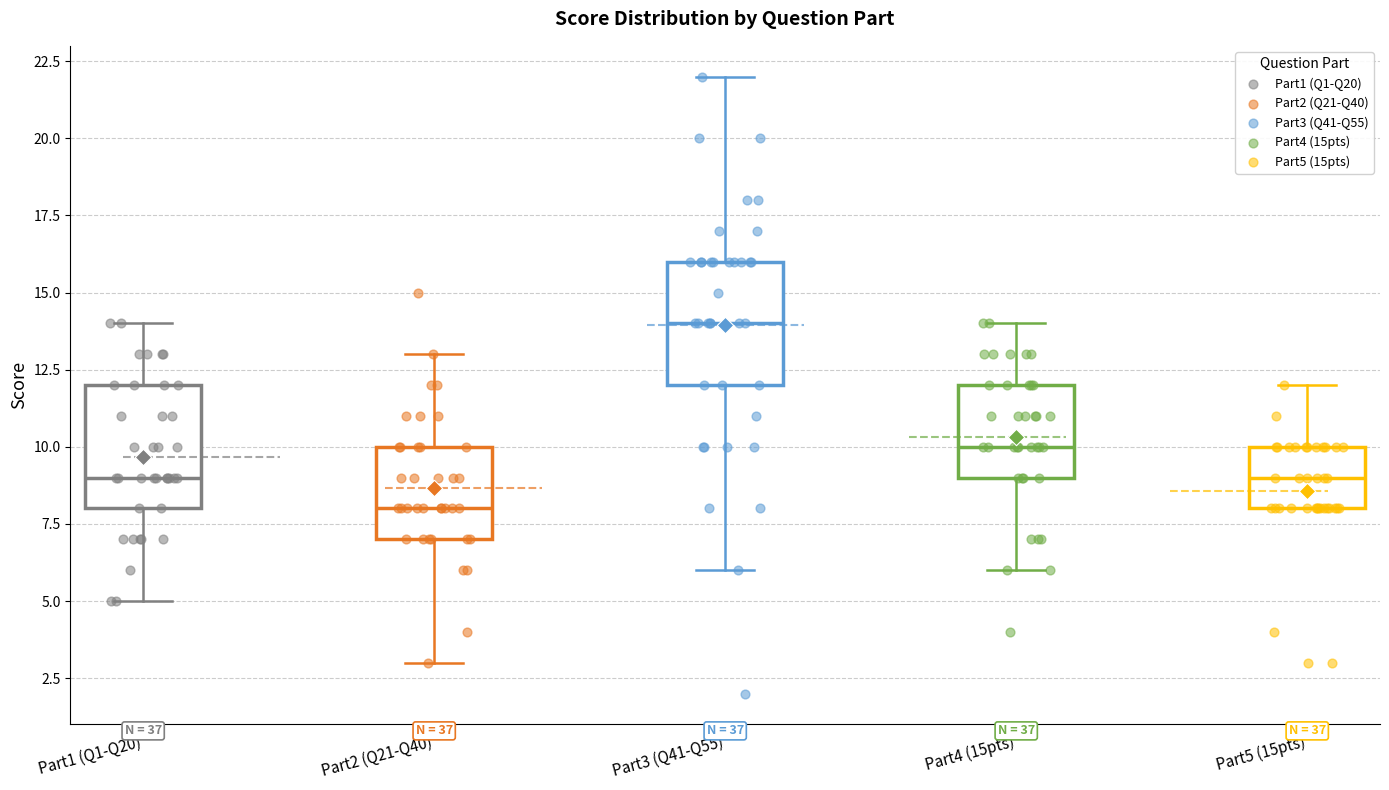

Reading left to right, read every box against the y-axis: the position of its median line, the range the box covers, and the ends of its whiskers. The values are not printed on the chart, so give them approximately, as read against the axis.

Part1 (Q1-Q20): median 9, box 8 to 12, whiskers 5 to 14
Part2 (Q21-Q40): median 8, box 7 to 10, whiskers 3 to 13
Part3 (Q41-Q55): median 14, box 12 to 16, whiskers 6 to 22
Part4 (15pts): median 10, box 9 to 12, whiskers 6 to 14
Part5 (15pts): median 9, box 8 to 10, whiskers 8 to 12